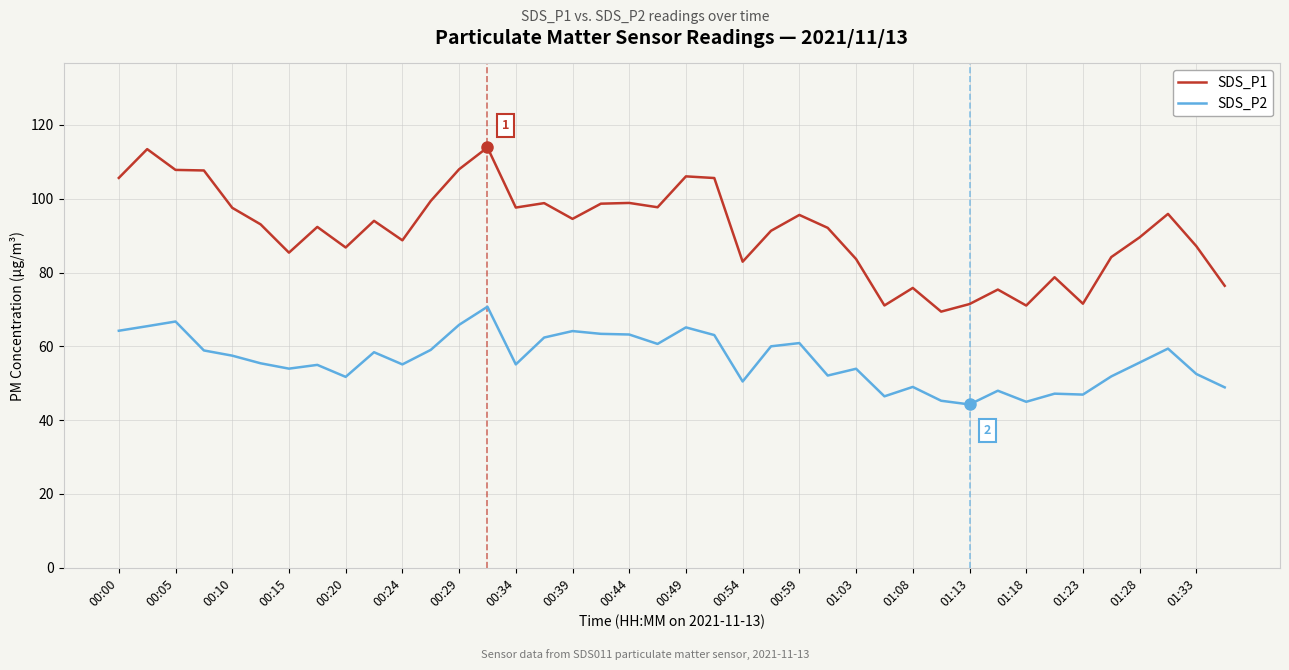

Which series has the widest spread of values?

SDS_P1